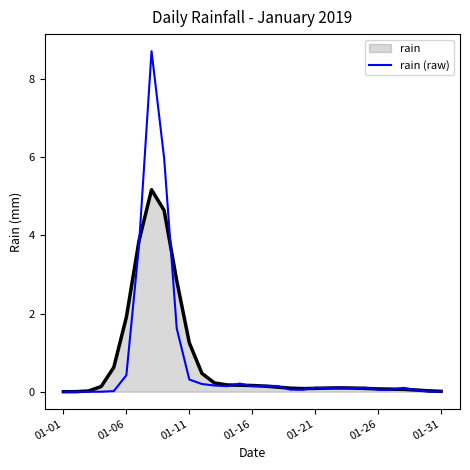

How many categories are shown in the chart?

31